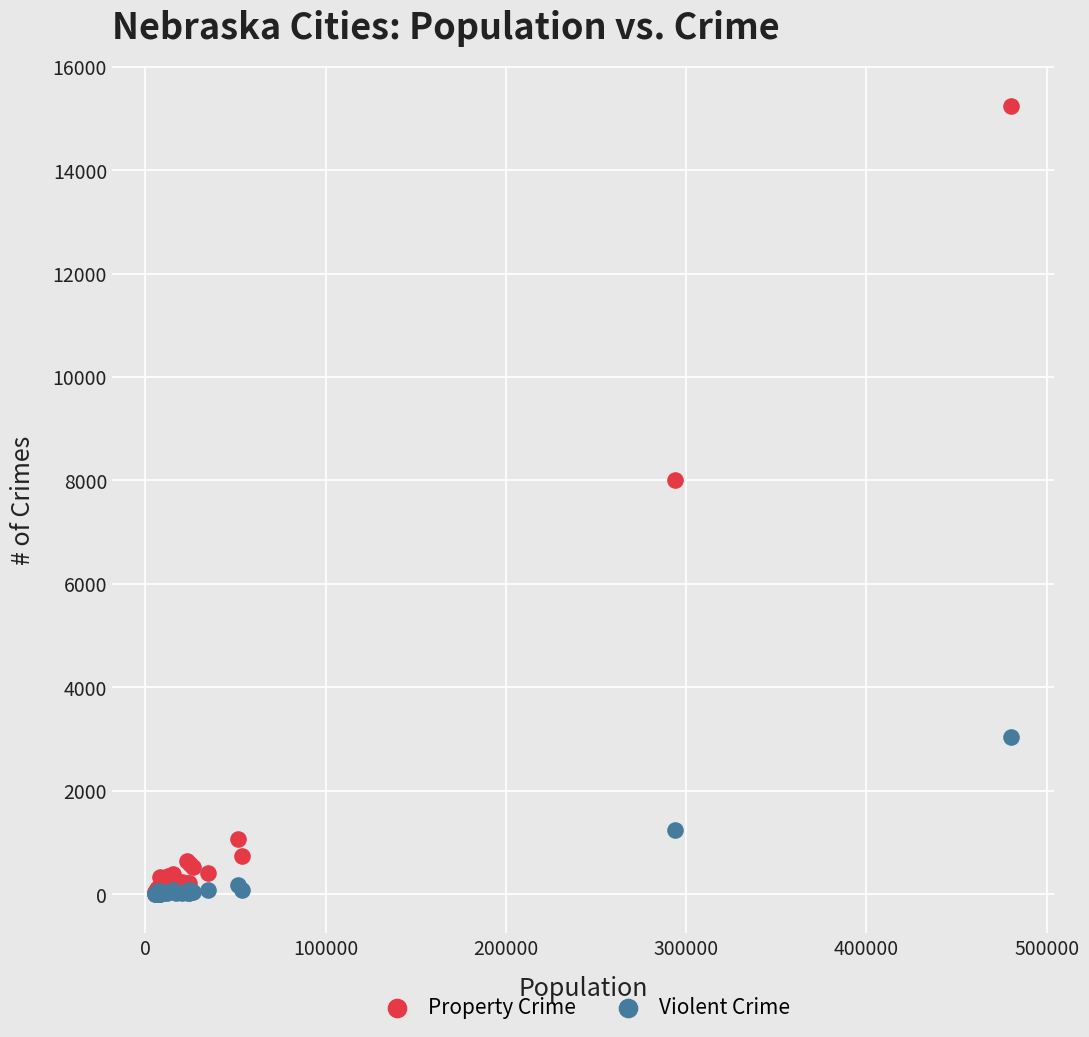

What are all the series names shown in the legend?

Property Crime, Violent Crime